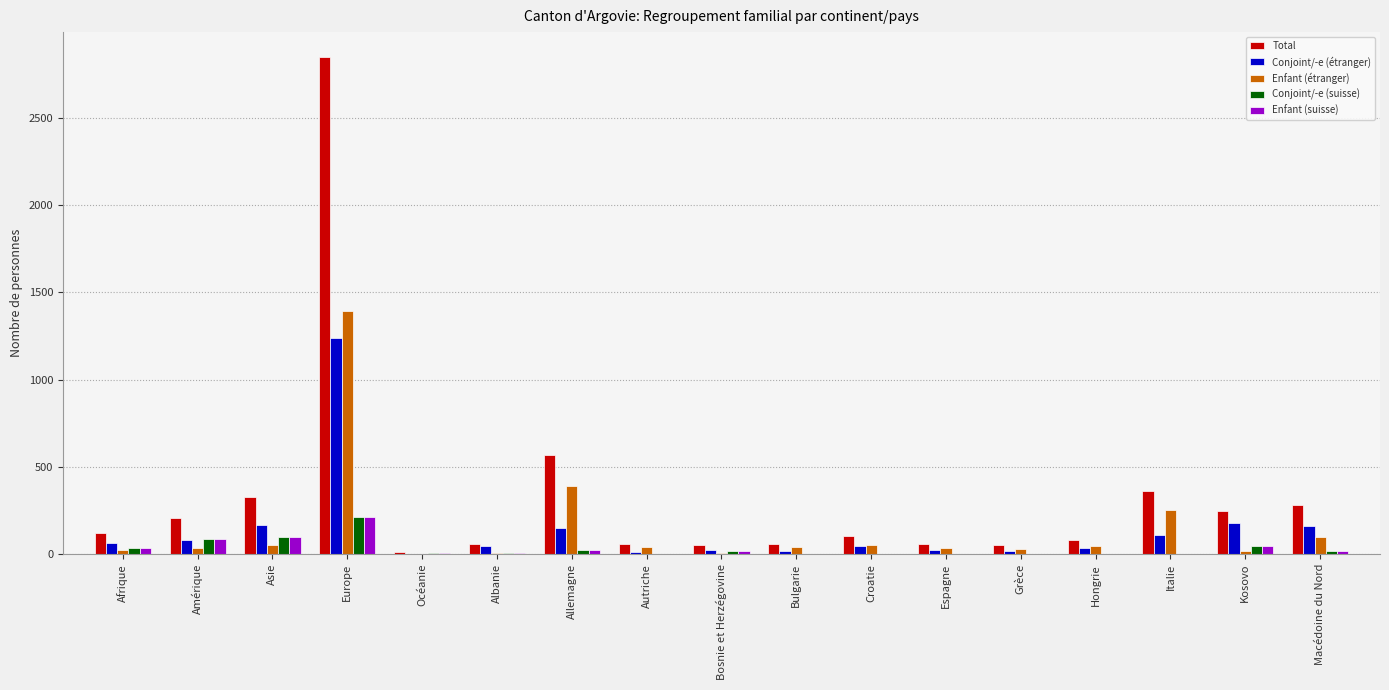

How many groups of bars are there?

17